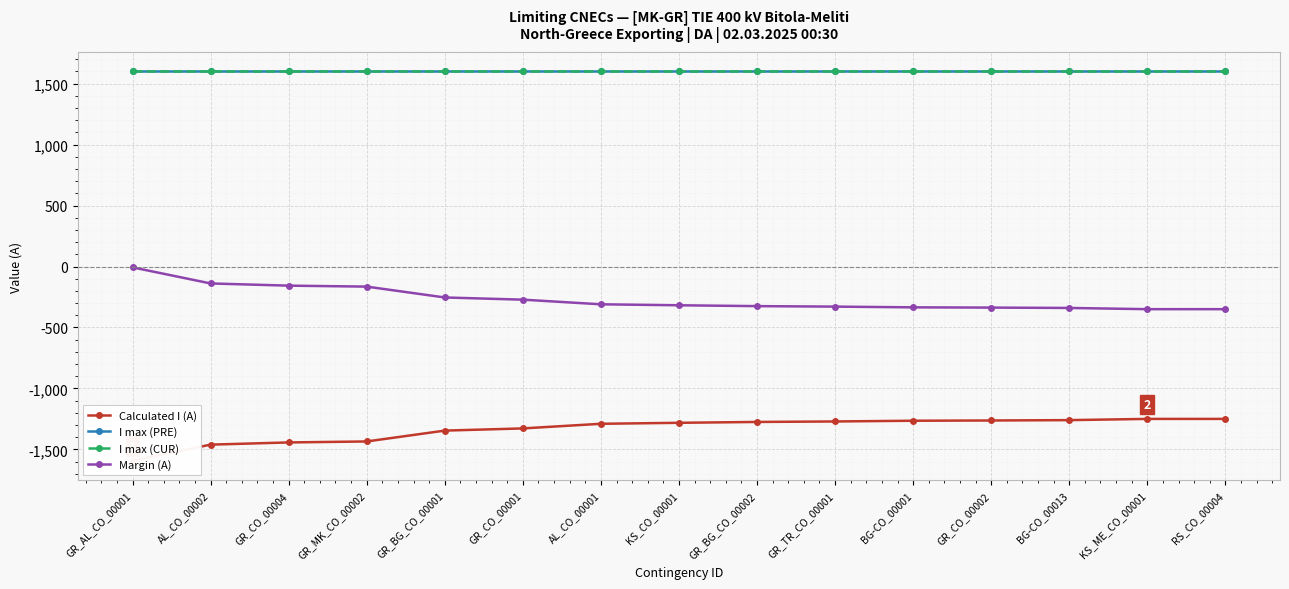

What is the total value across all series at KS_ME_CO_00001?

1600